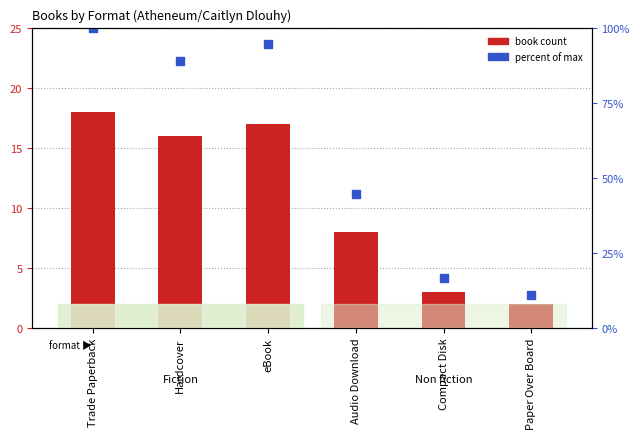

What is the value of the Percent of max count bar at the 5th from the left?

16.7